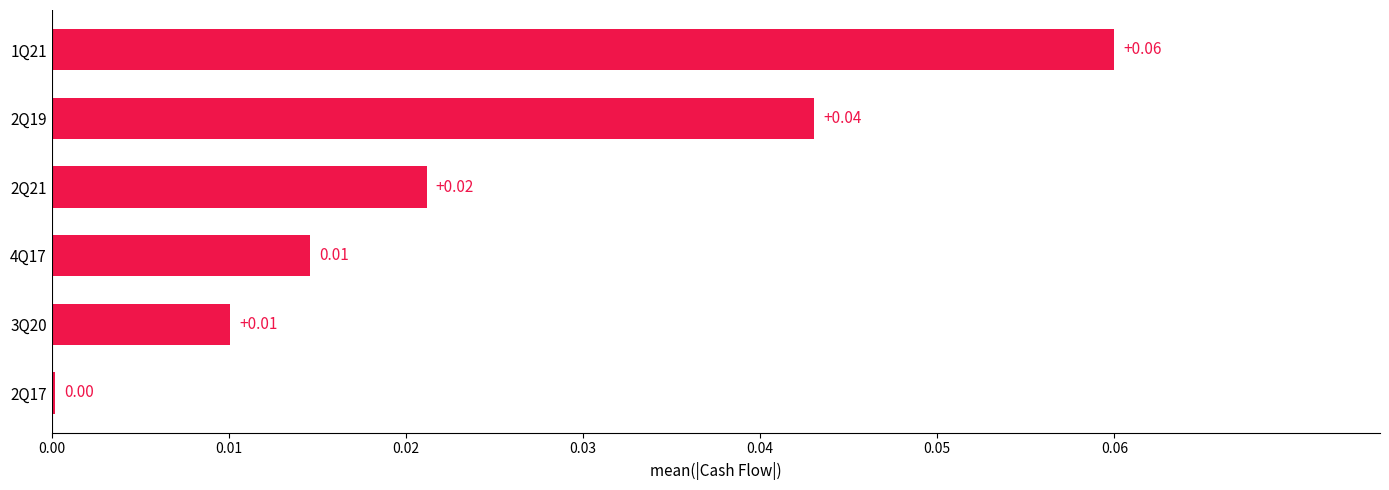

Which has a higher value, 2Q21 or 2Q19?

2Q19